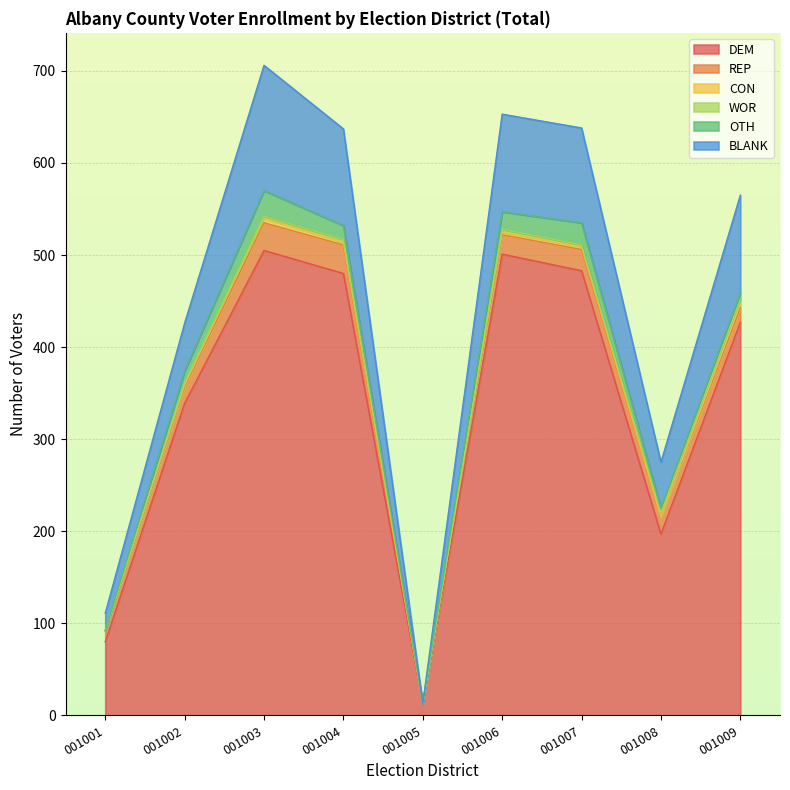

How many values in the CON series exceed 3?

2